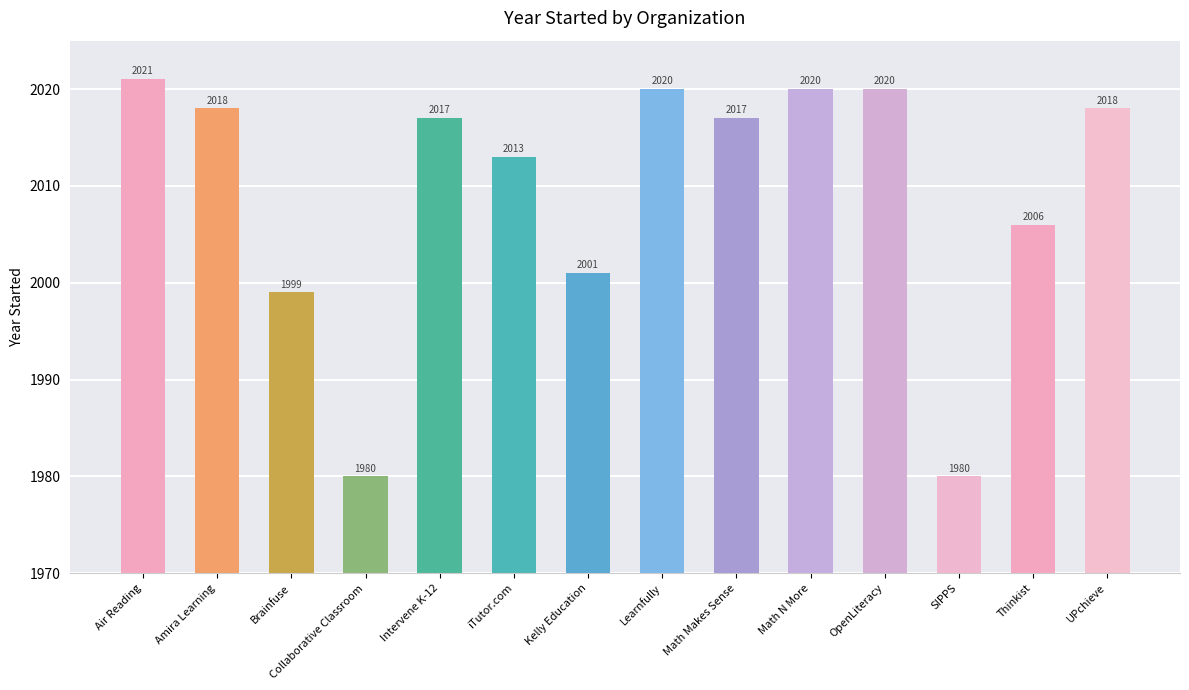

Which label corresponds to the largest value in the chart?

Air Reading